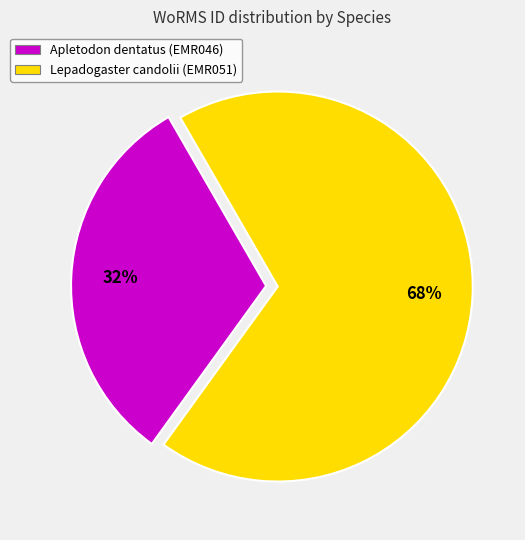

What is the majority slice?

Lepadogaster candolii (EMR051)